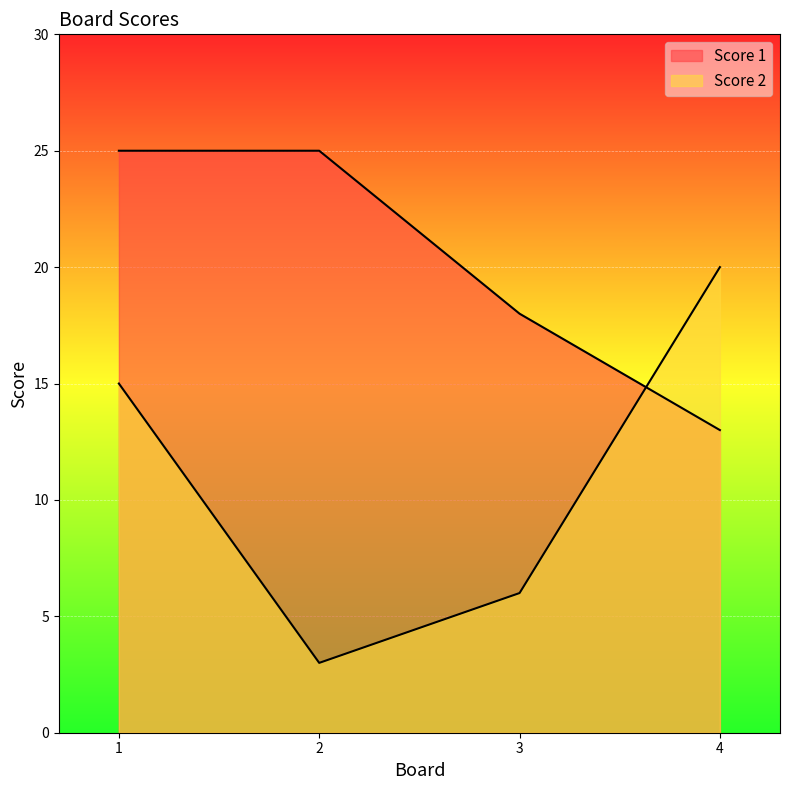

Which label corresponds to the smallest value in the chart?

2